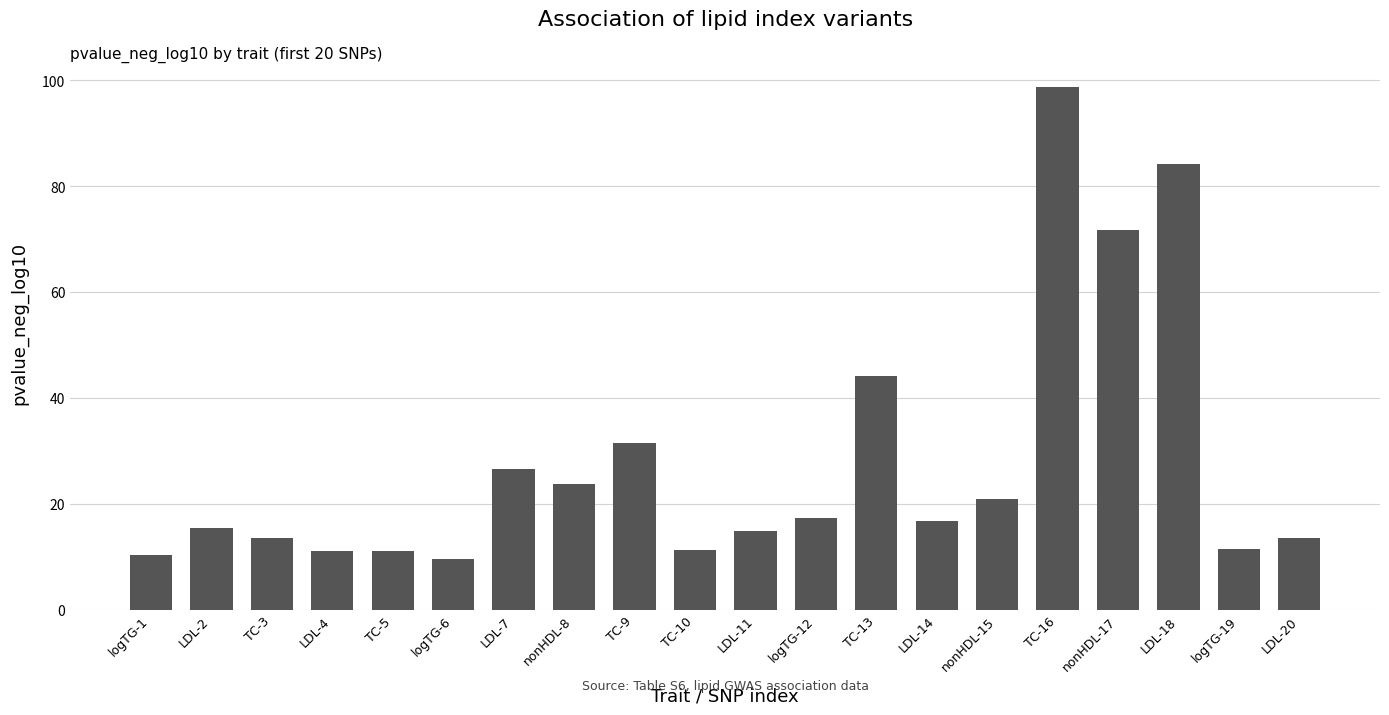

What position from the left is nonHDL-17?

17